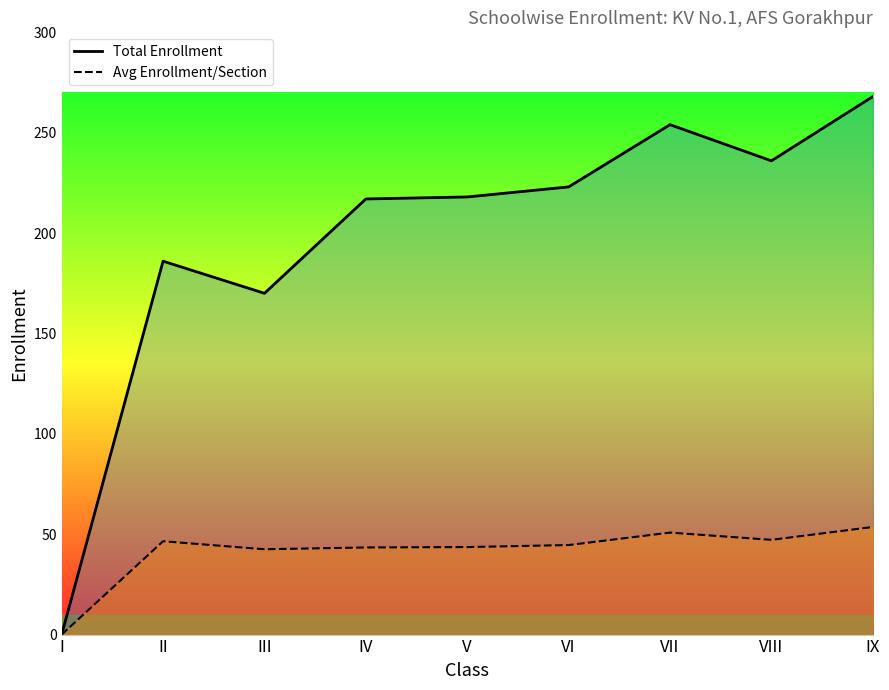

Rank the series by their average value, from highest to lowest.

Total Enrollment, Avg Enrollment/Section